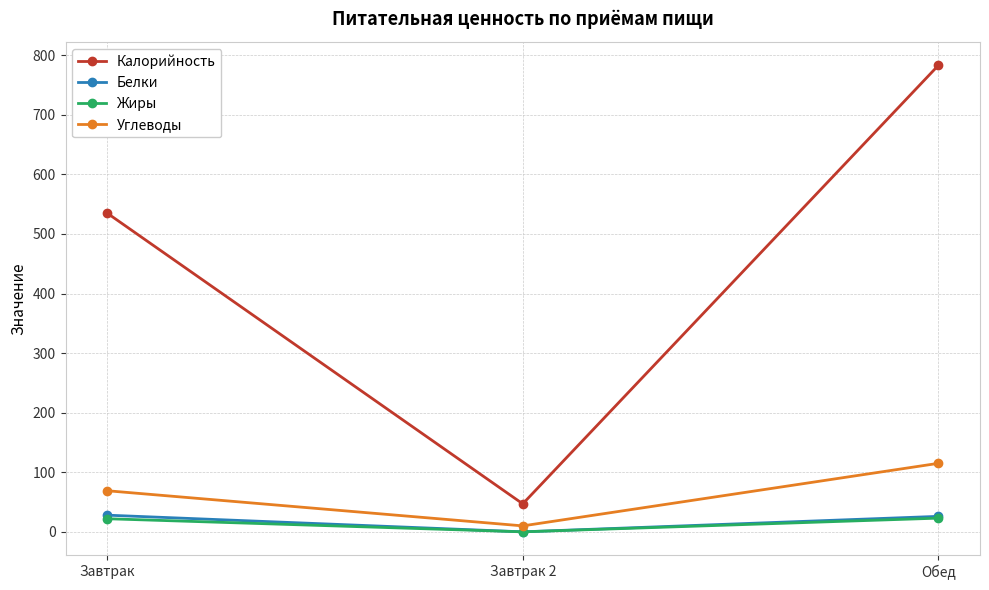

What is the difference between the second highest and minimum values in the Углеводы series?

59